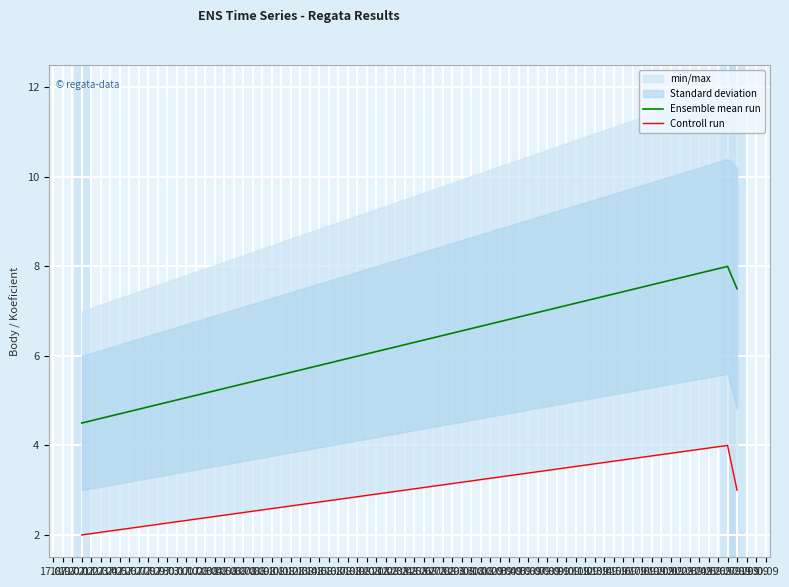

How many Controll run values are between 2 and 4?

3